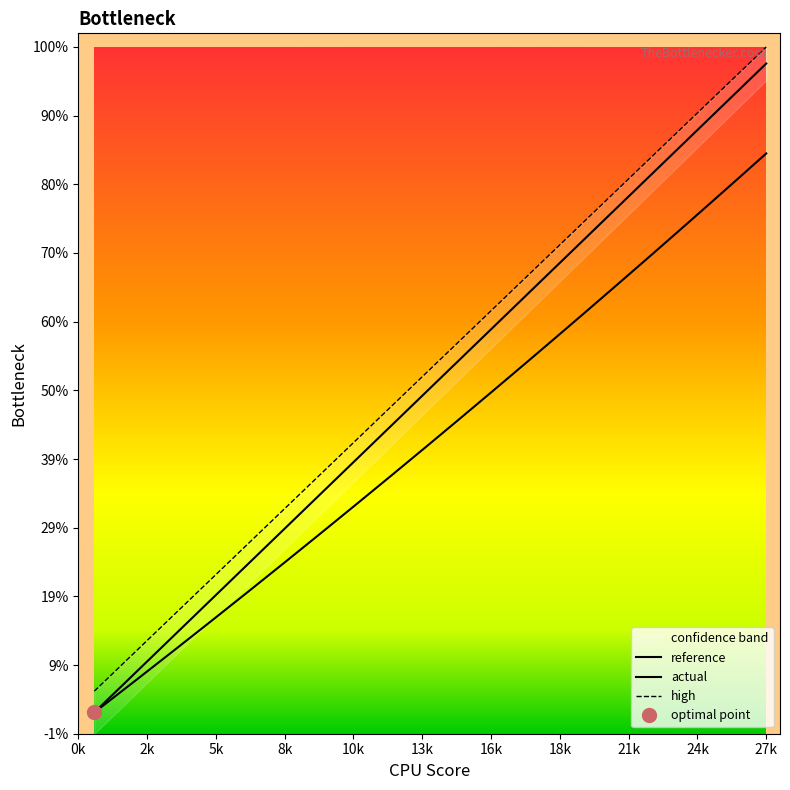

How many times do reference and actual cross each other?

1